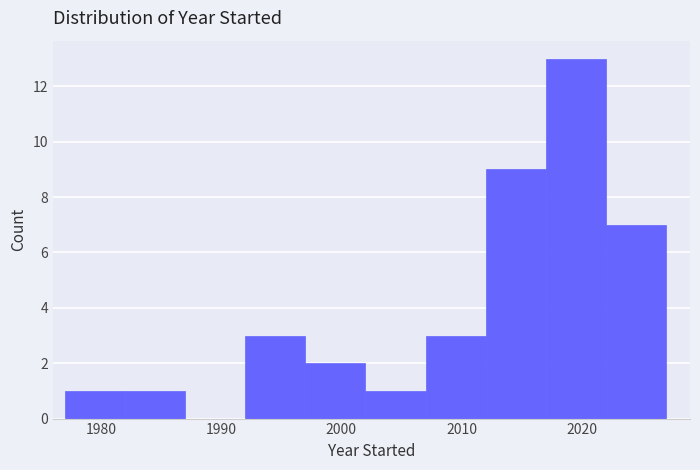

What is the height of the bar covering 2022 to 2027 on the x-axis? The values are not printed on the chart, so give them approximately, as read against the axis.

7